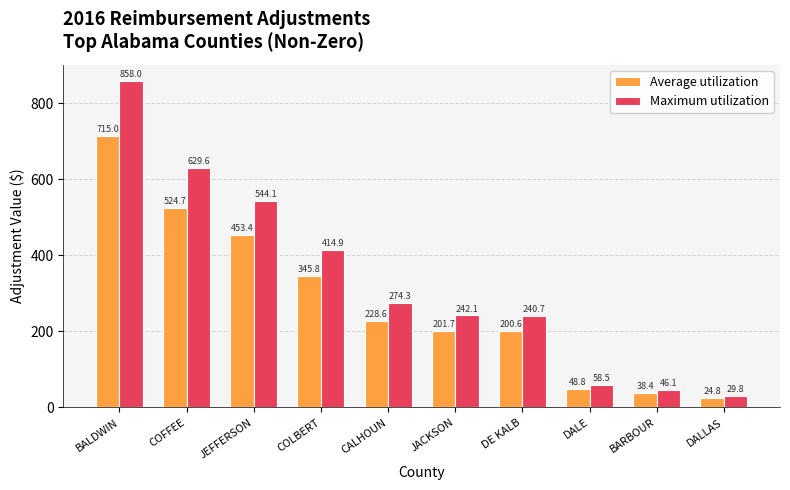

The value of Average utilization at BALDWIN is 715.0. True or false?

True